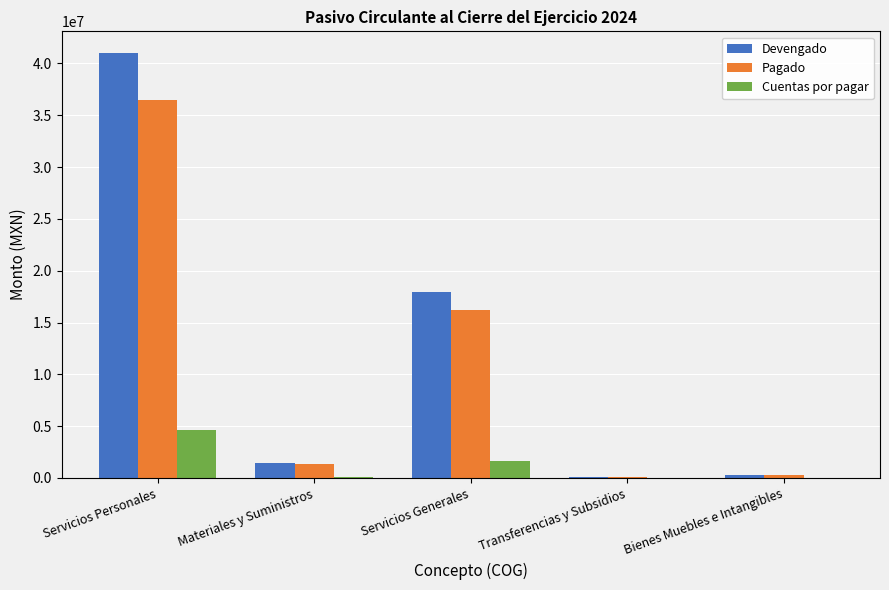

What value does the Pagado series have at Servicios Personales?

36427671.8